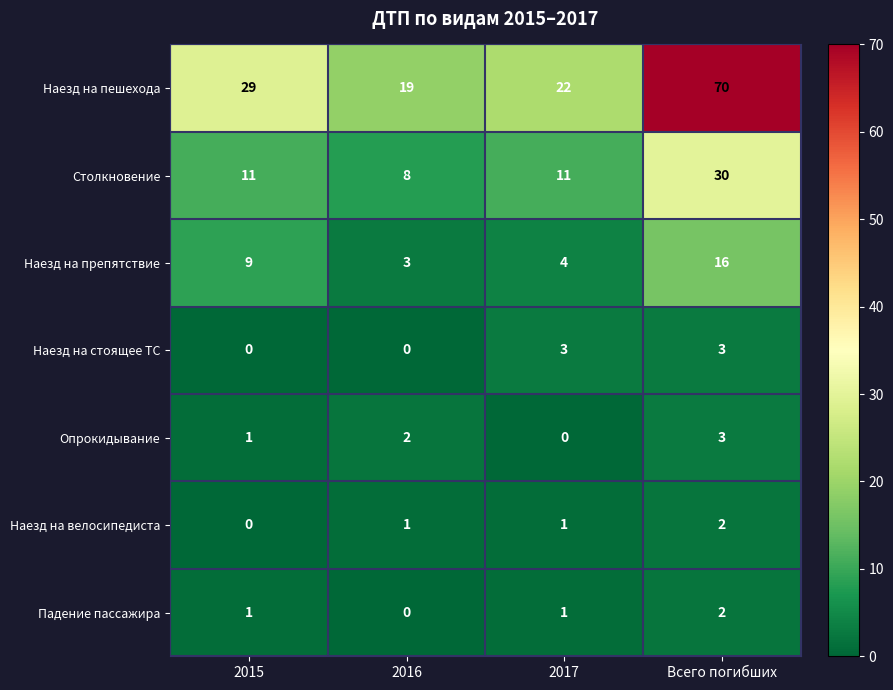

Reading left to right, transcribe all the data shown in this chart.

Наезд на пешехода: 29	19	22	70
Столкновение: 11	8	11	30
Наезд на препятствие: 9	3	4	16
Наезд на стоящее ТС: 0	0	3	3
Опрокидывание: 1	2	0	3
Наезд на велосипедиста: 0	1	1	2
Падение пассажира: 1	0	1	2